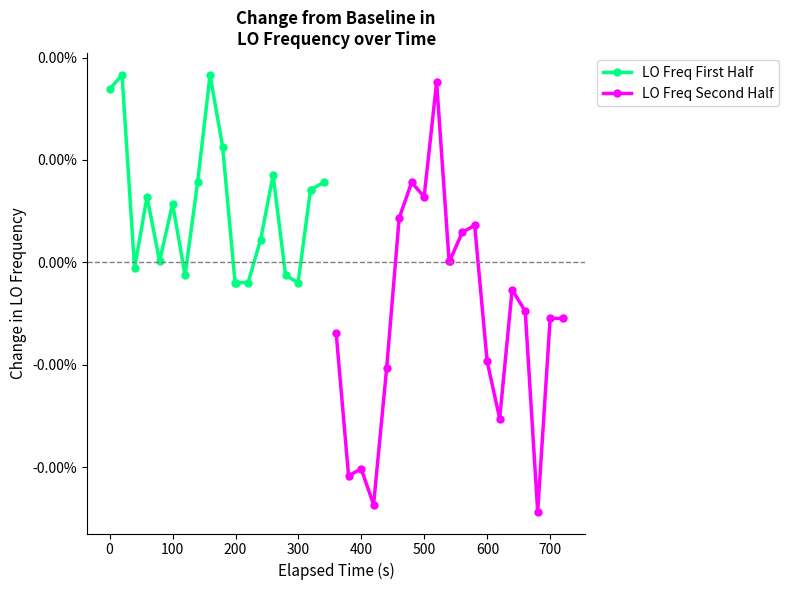

How many values in LO Freq First Half are above zero?

13